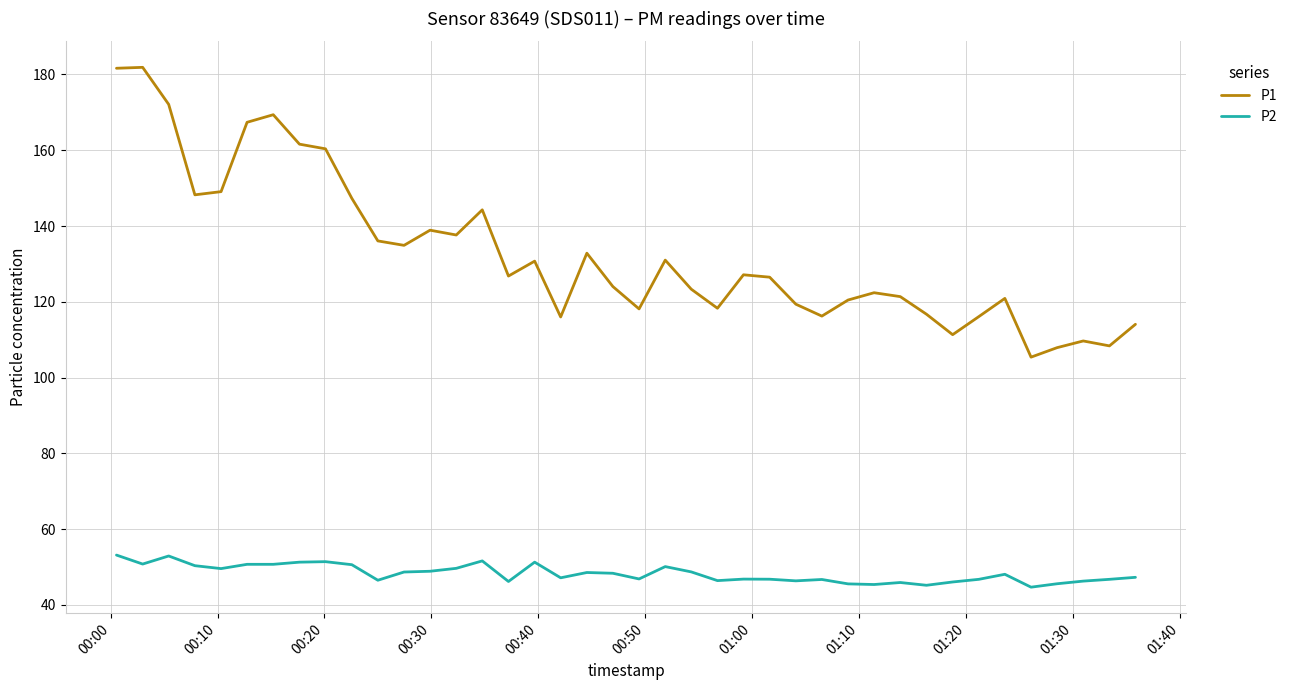

What is the minimum value shown in the chart?

44.7